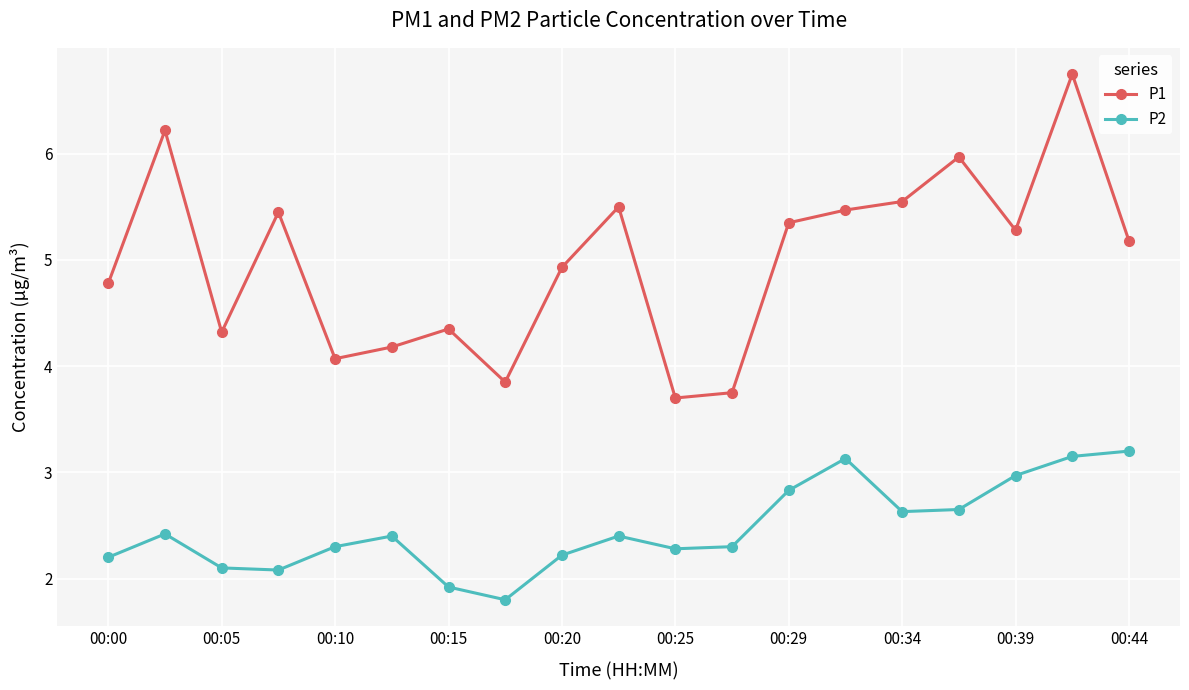

What is the value of the P2 point at the 13th from the left?

2.8